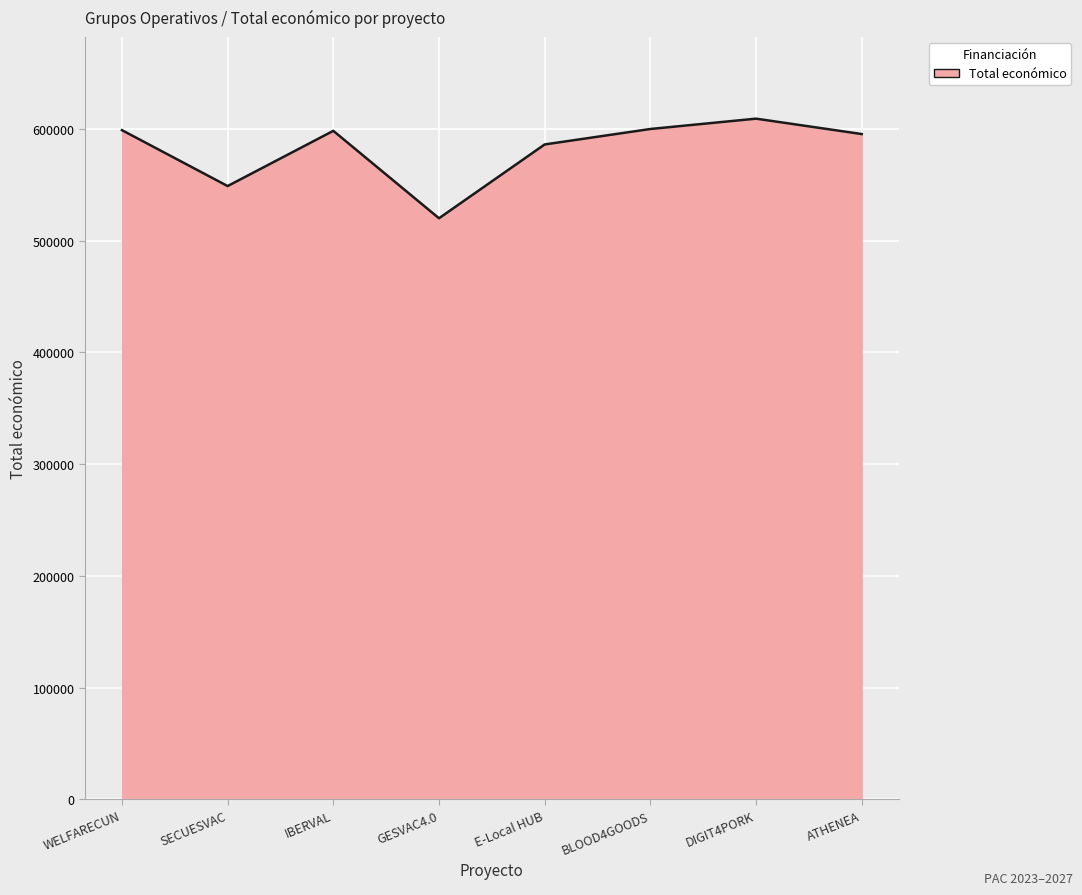

The value at IBERVAL is 401438. True or false?

False